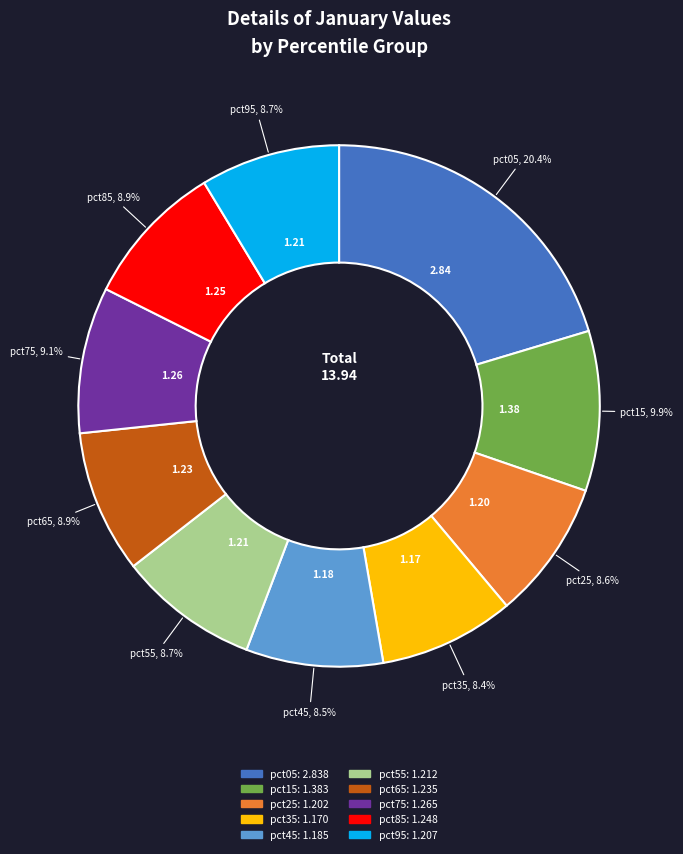

Which category has the biggest portion of the pie?

pct05